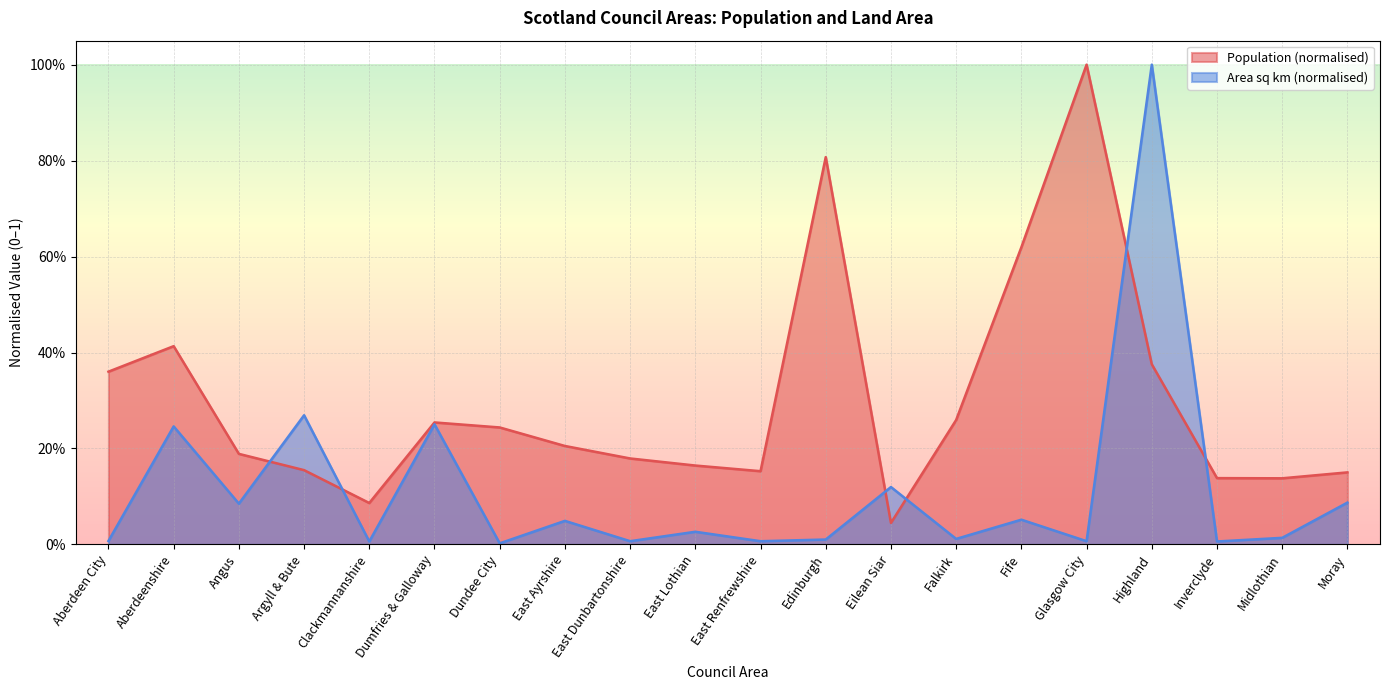

Does the chart display data point markers on the line(s)?

No